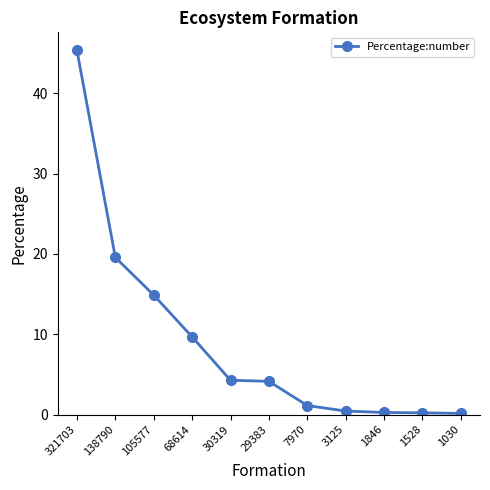

What is the sum of all values?

100.0